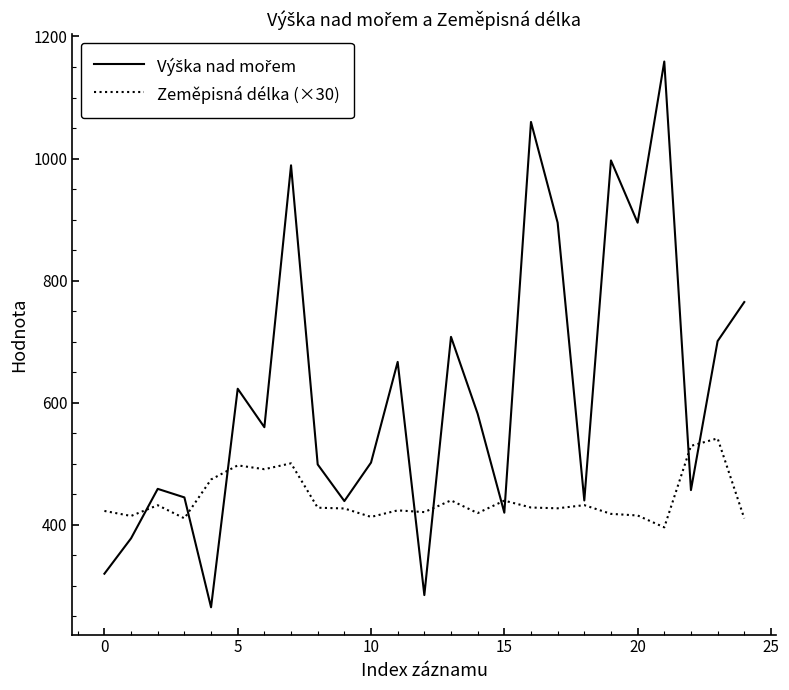

Is this an area chart (filled region under the line)?

No